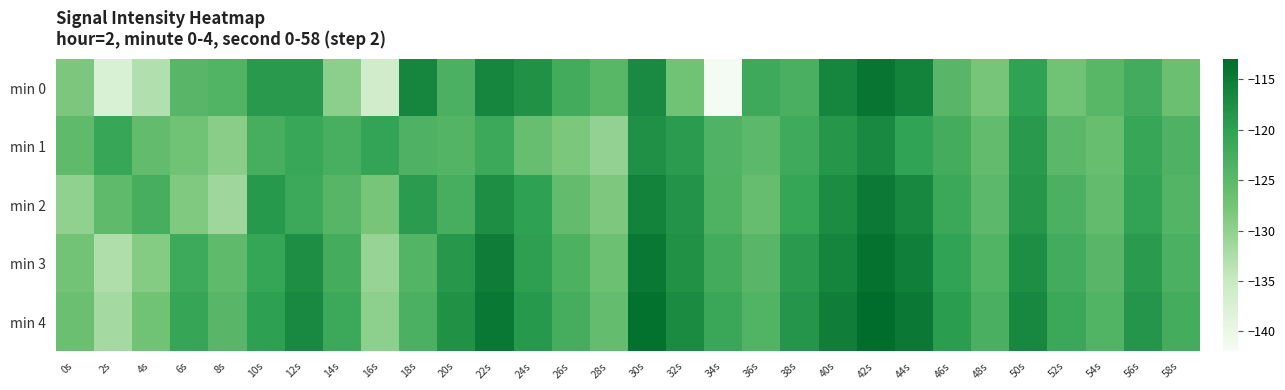

Which label corresponds to the largest value in the chart?

42s